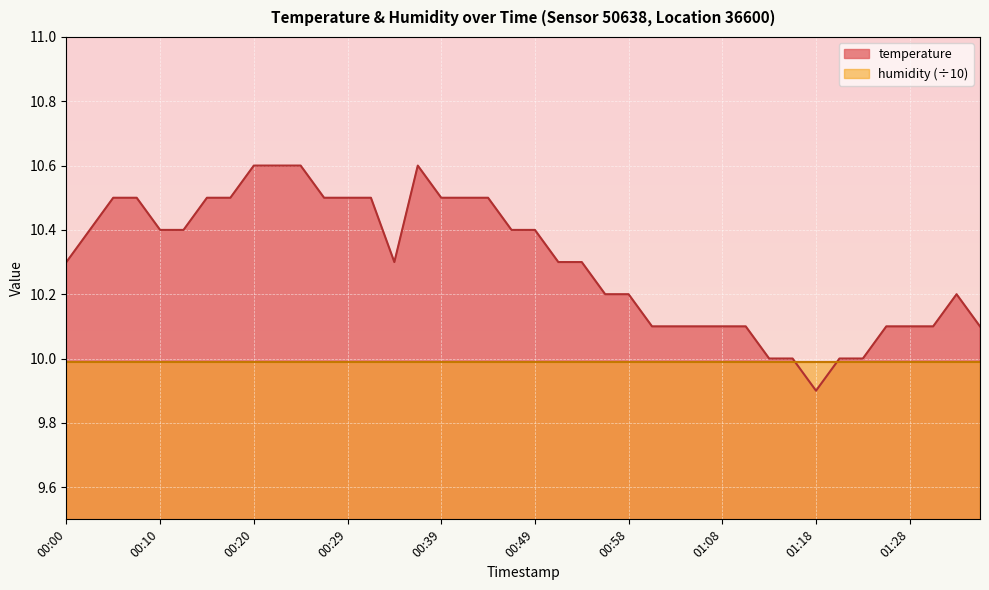

The chart shows a value of 3.8 at 00:37. True or false?

False